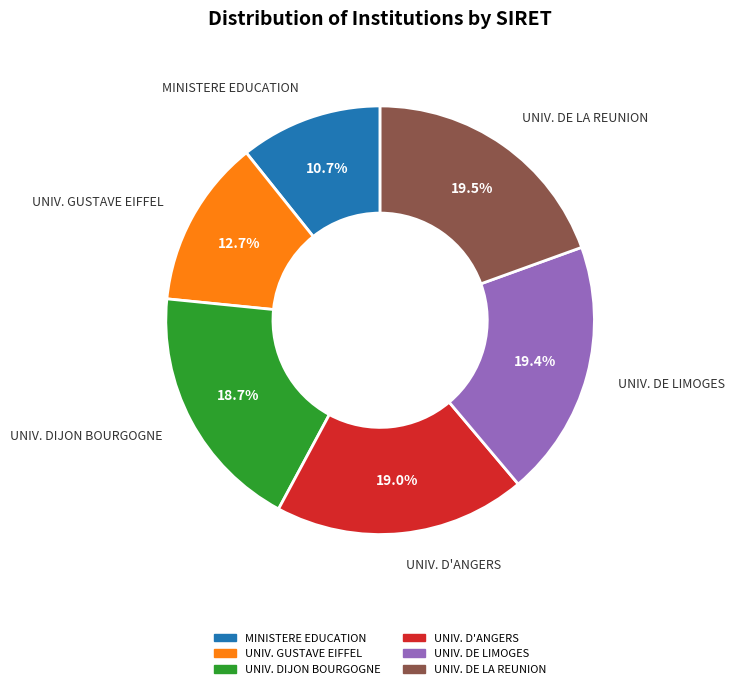

Does MINISTERE EDUCATION account for over 50% of the chart?

No